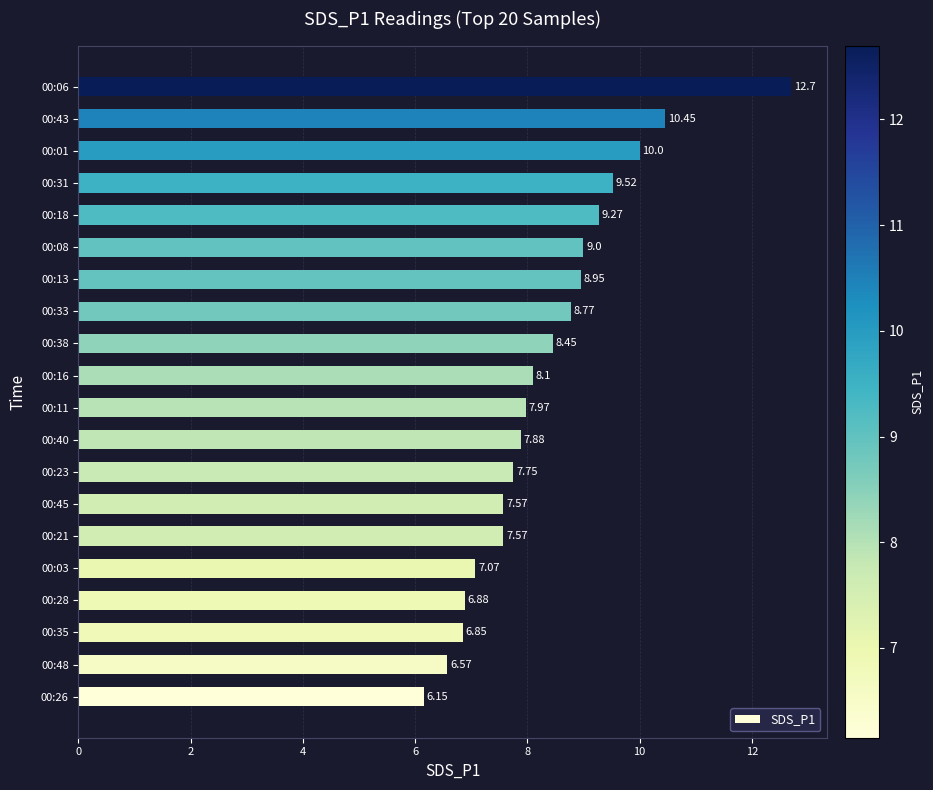

At which category does the chart reach its peak across all series?

00:06